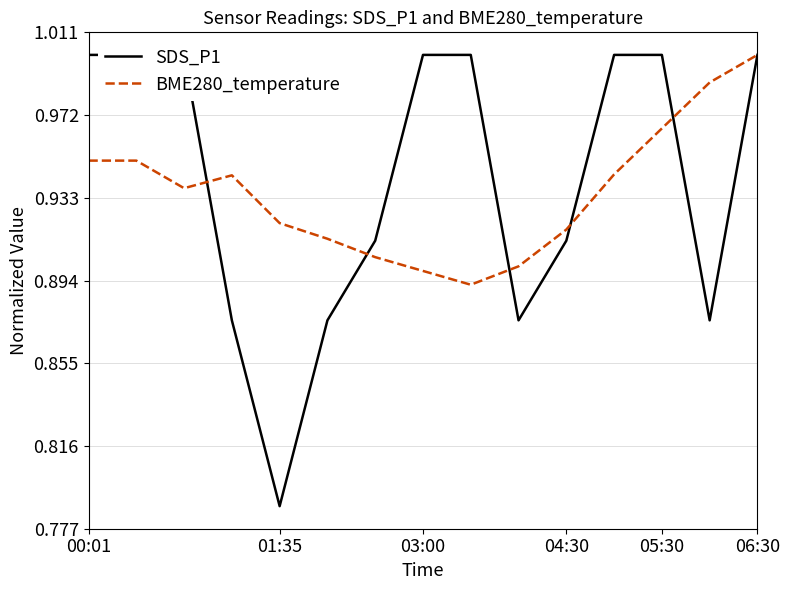

At 6, list the series in order from smallest to largest.

BME280_temperature, SDS_P1